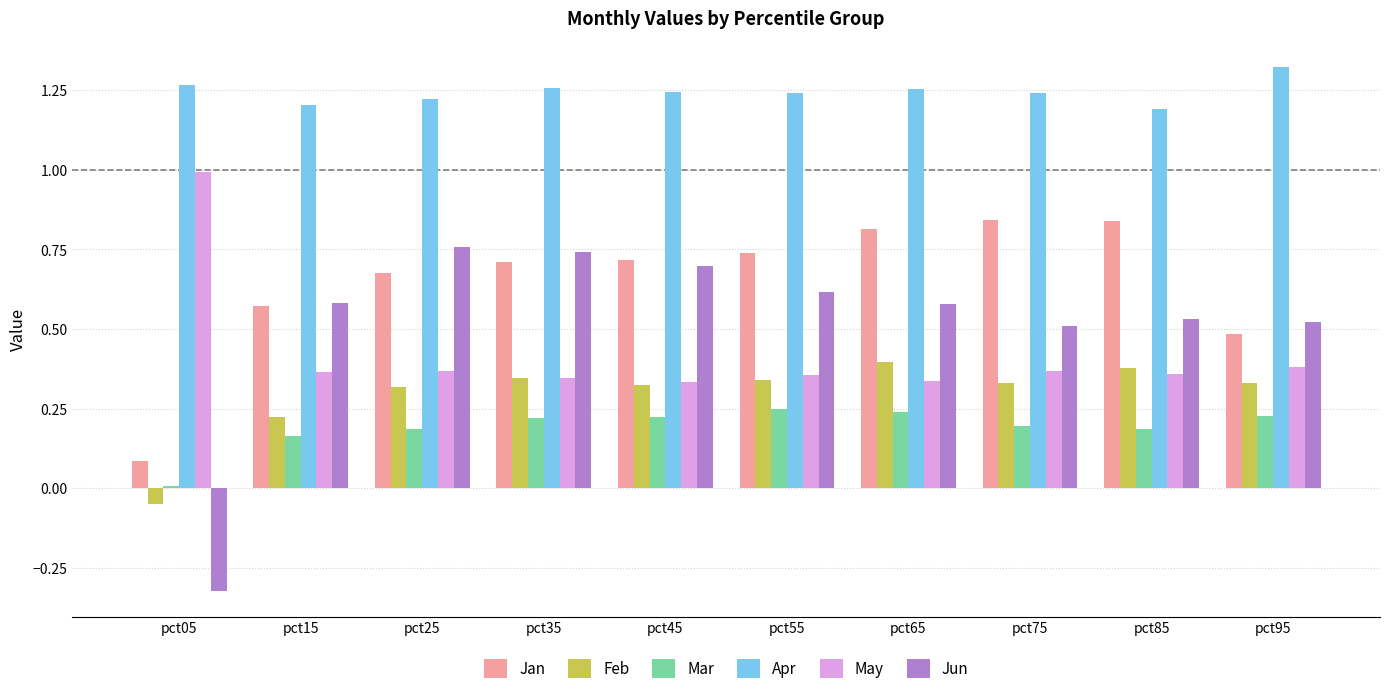

At how many categories does at least one series exceed 0?

10